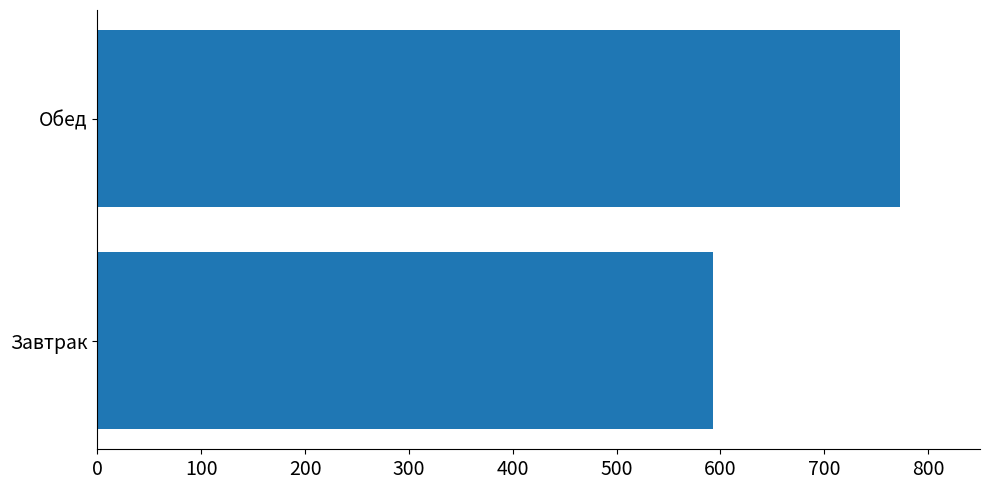

Is it true that the value at Обед is 1010.5?

False